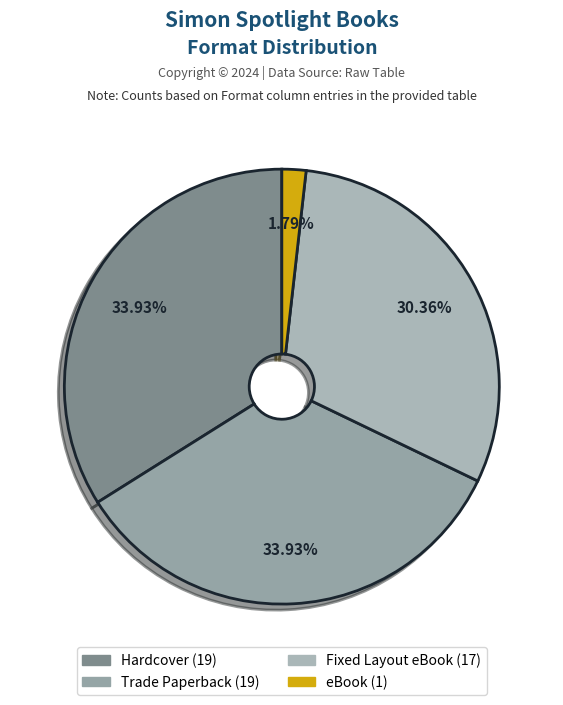

How many slices are in this pie chart?

4